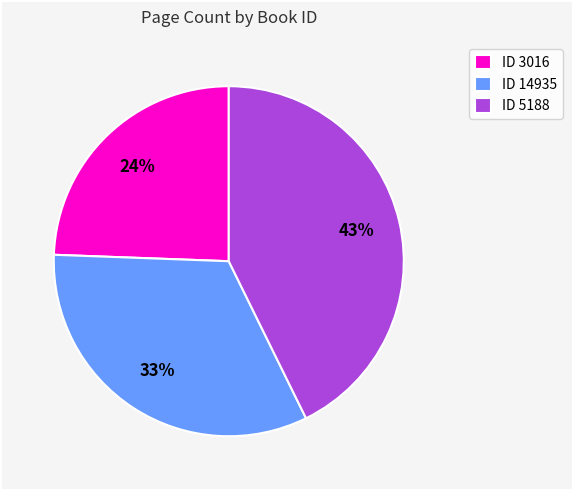

Does any single category account for the majority?

No